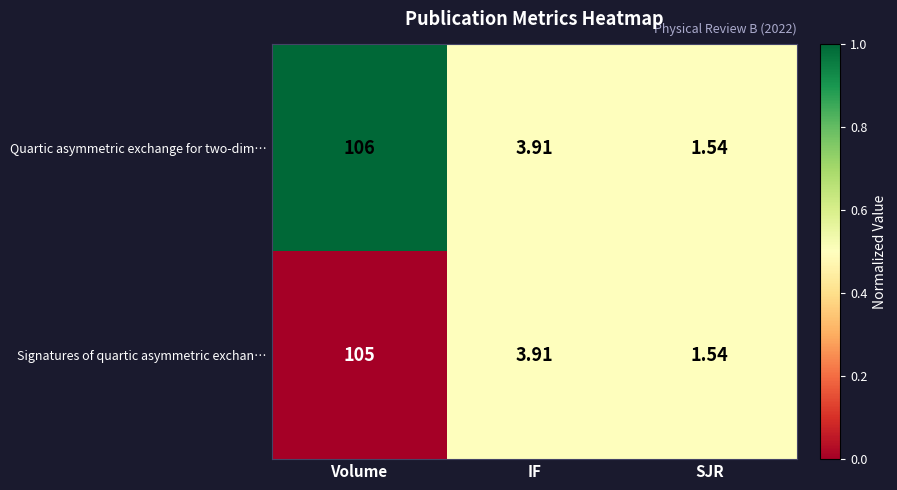

Rank the series by their maximum value, from lowest to highest.

Signatures of quartic asymmetric exchan…, Quartic asymmetric exchange for two-dim…